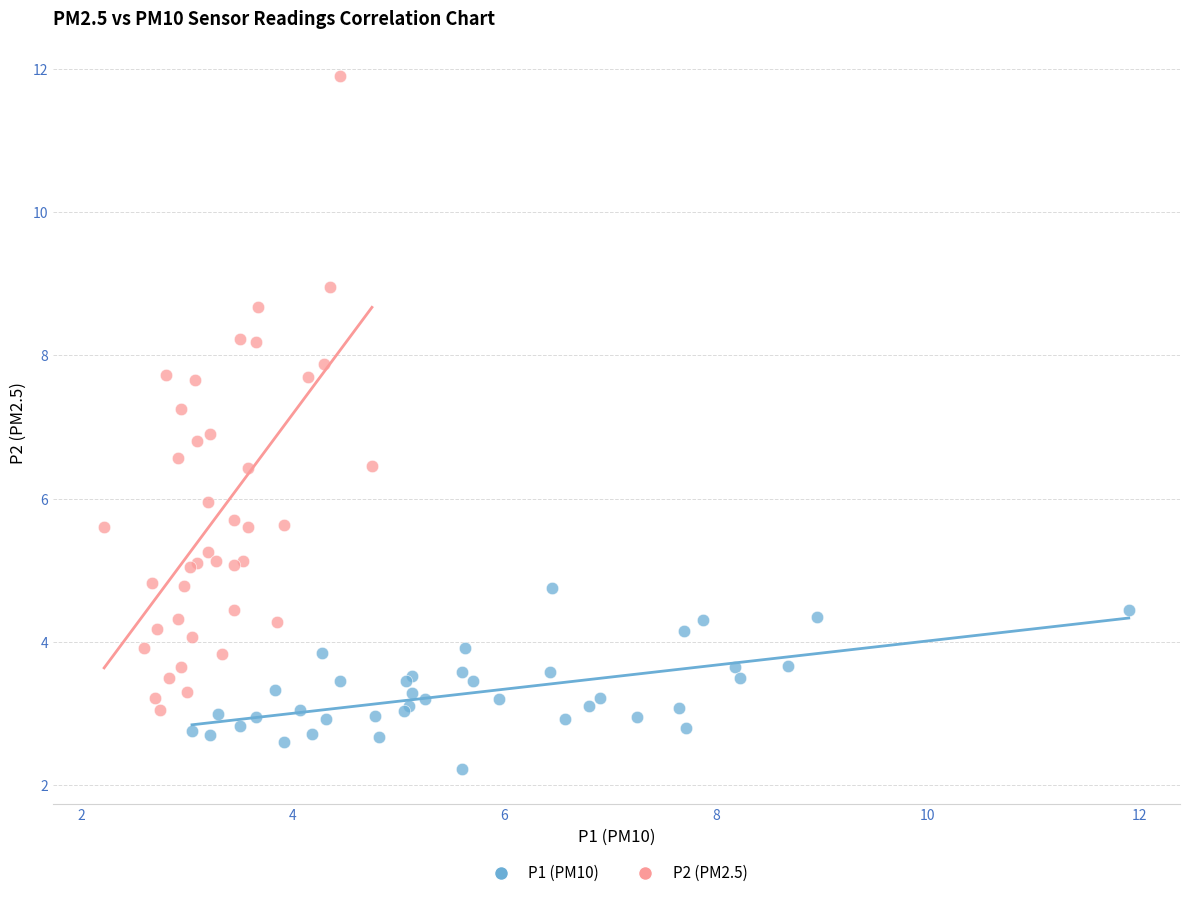

Which series contains the highest Y value?

P2 (PM2.5)